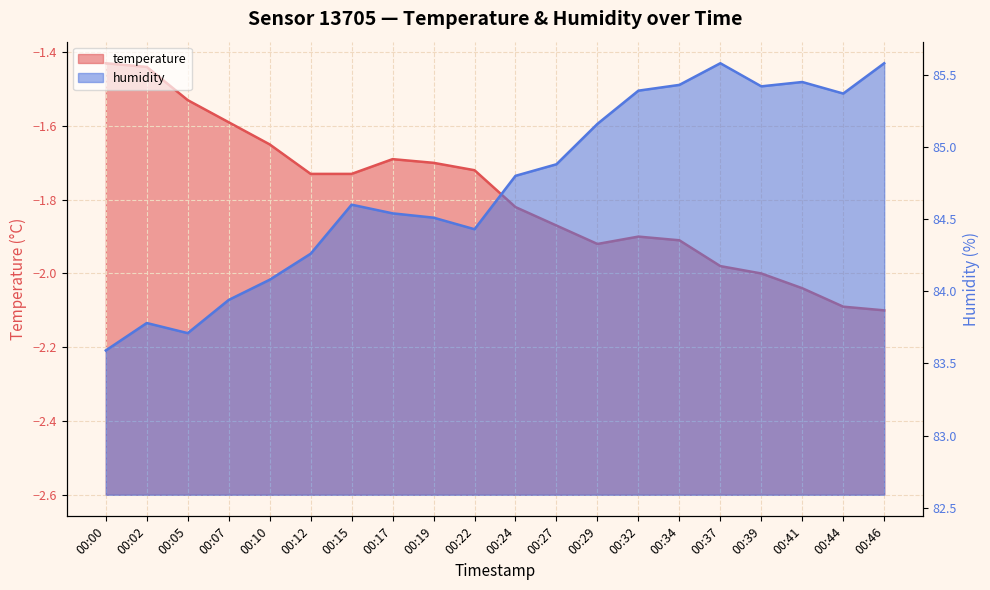

List the labels in order of temperature value, smallest first.

00:46, 00:44, 00:41, 00:39, 00:37, 00:29, 00:34, 00:32, 00:27, 00:24, 00:12, 00:15, 00:22, 00:19, 00:17, 00:10, 00:07, 00:05, 00:02, 00:00